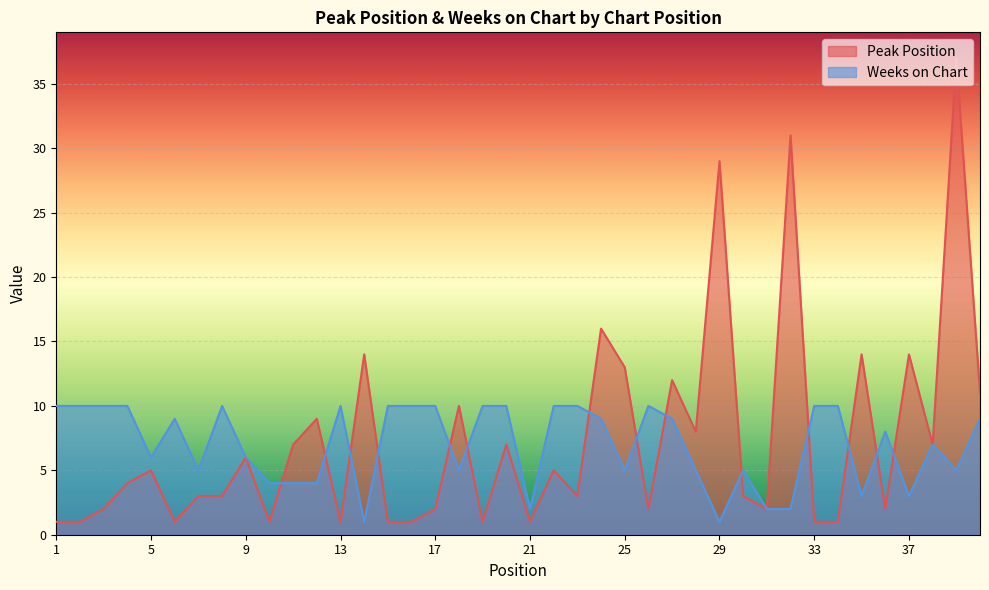

List the labels in order of Peak Position value, largest first.

39, 32, 29, 24, 14, 35, 37, 25, 27, 40, 18, 12, 28, 11, 20, 38, 9, 5, 22, 4, 7, 8, 23, 30, 3, 17, 26, 31, 36, 1, 2, 6, 10, 13, 15, 16, 19, 21, 33, 34